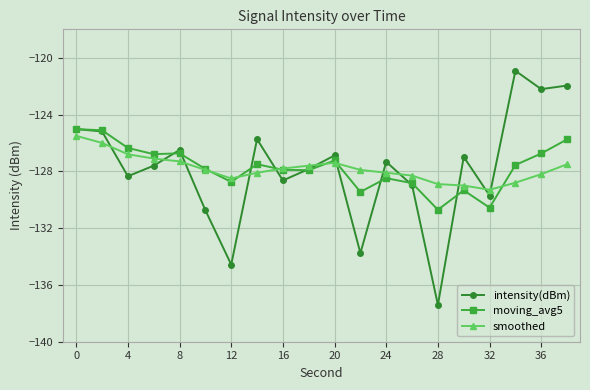

What is the minimum value shown in the chart?

-137.4